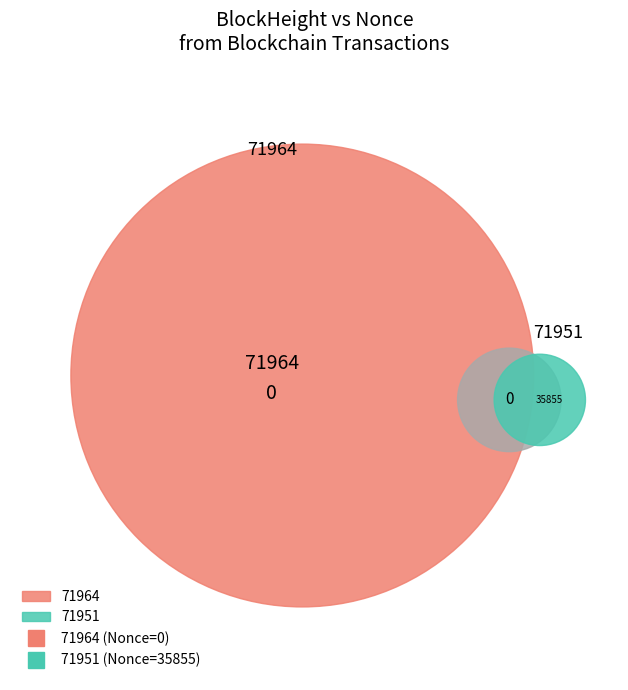

How many segments does this pie chart have?

2